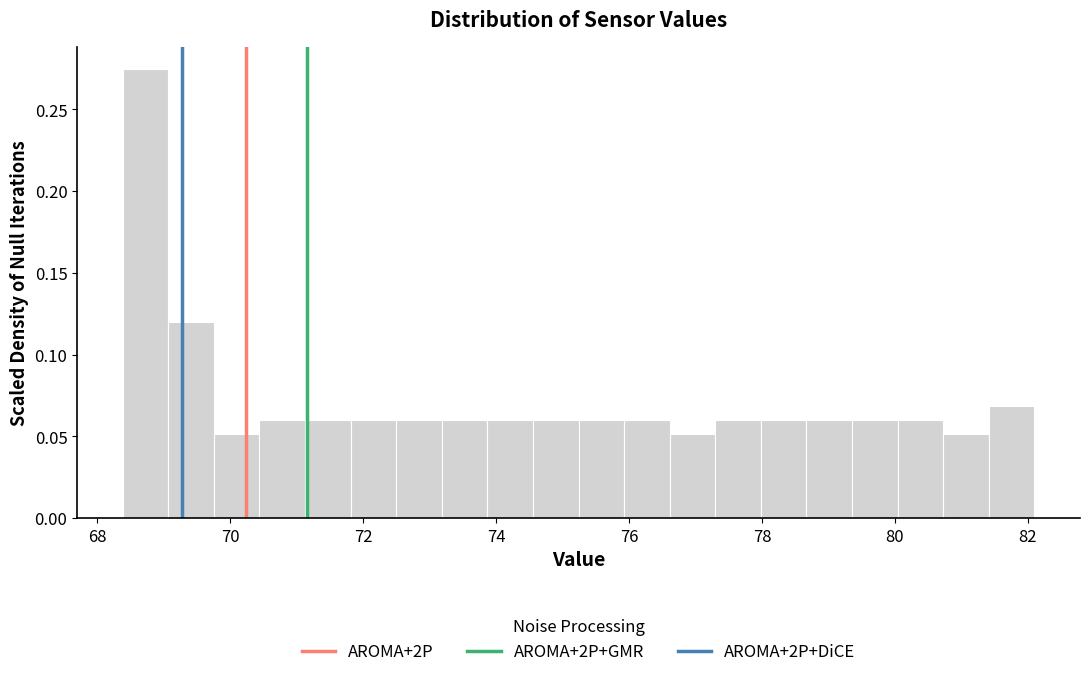

Around what value on the x-axis is the tallest bar? Give the approximate position of its centre, as read against the axis.

68.8